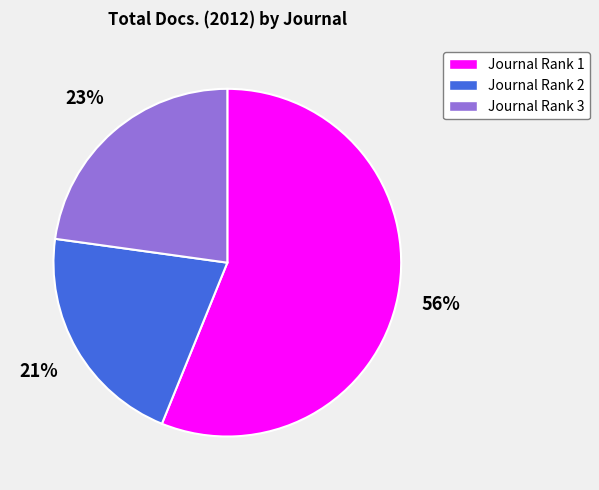

Between Journal Rank 1 and Journal Rank 3, which is larger?

Journal Rank 1